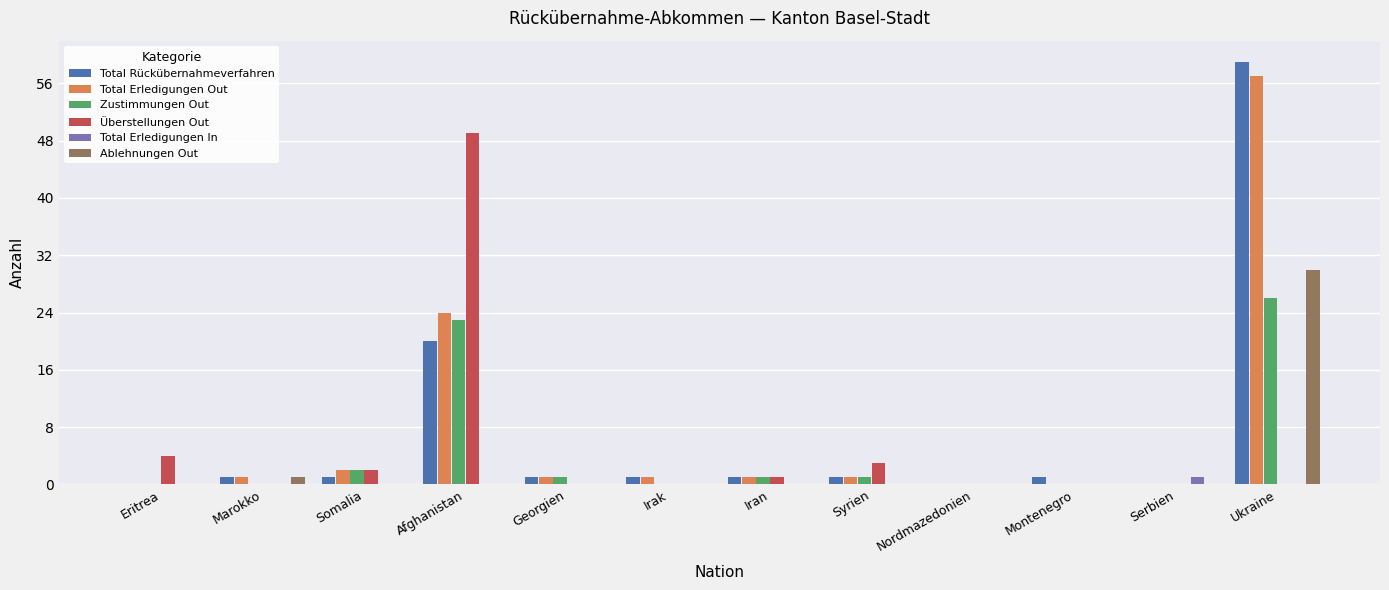

True or false: Überstellungen Out has a value of 27 at Ukraine.

False